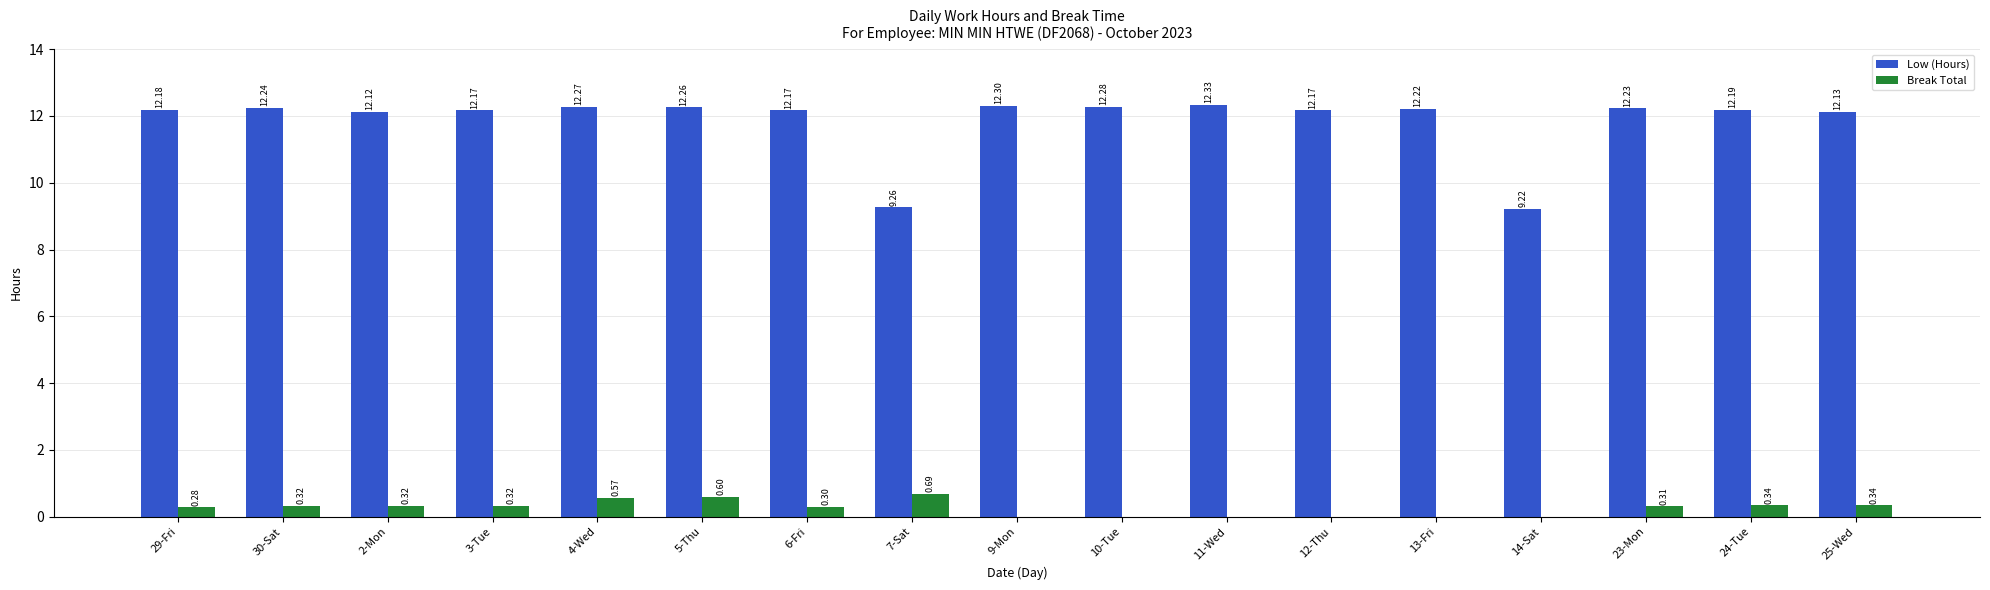

What is the sum of all Break Total values?

4.4